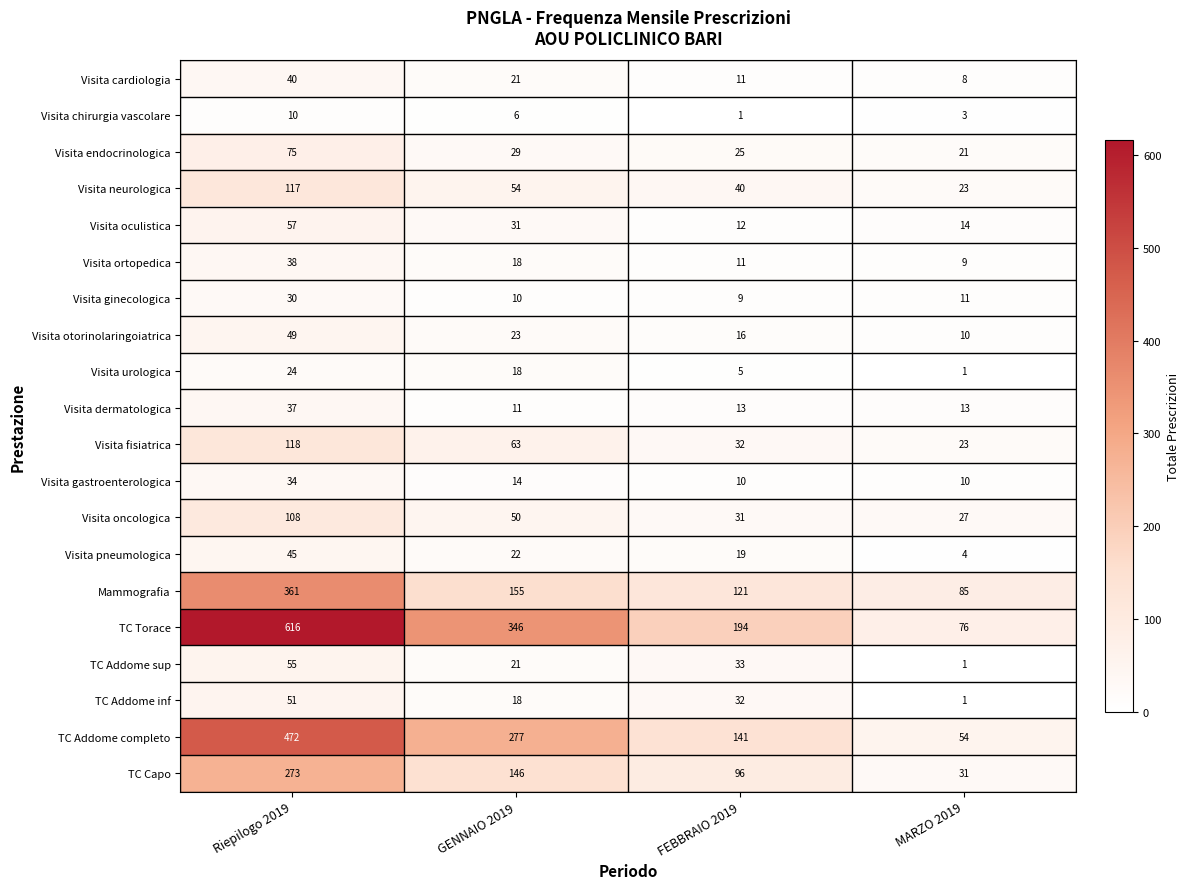

What is the maximum value shown in the chart?

616